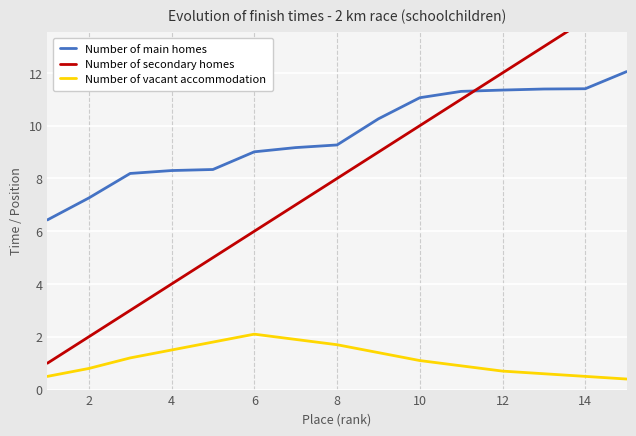

True or false: Number of main homes and Number of vacant accommodation cross at least once.

False